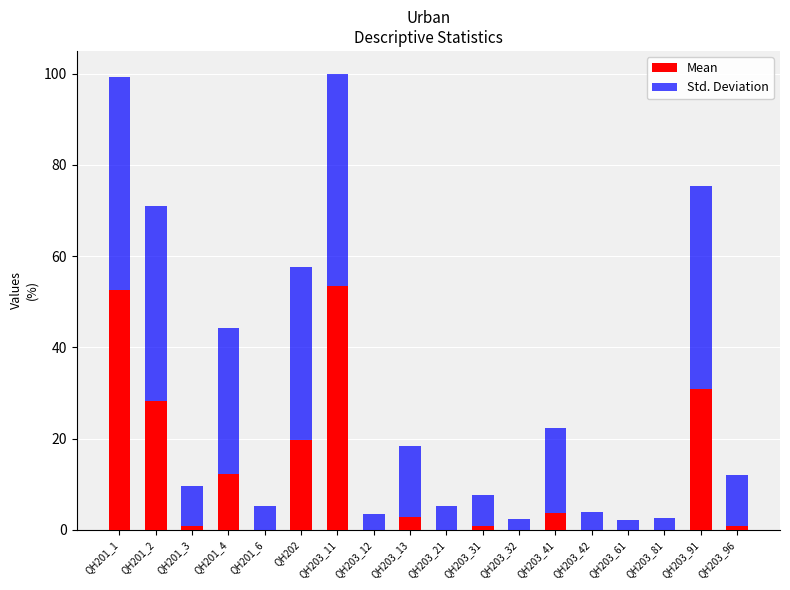

Does the chart contain stacked bars?

Yes